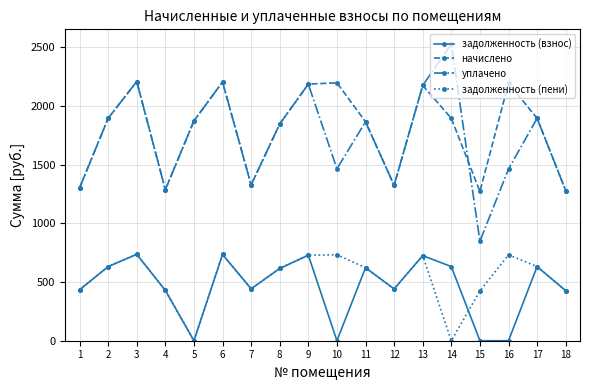

Which series changed the most between 10 and 11?

задолженность (взнос)